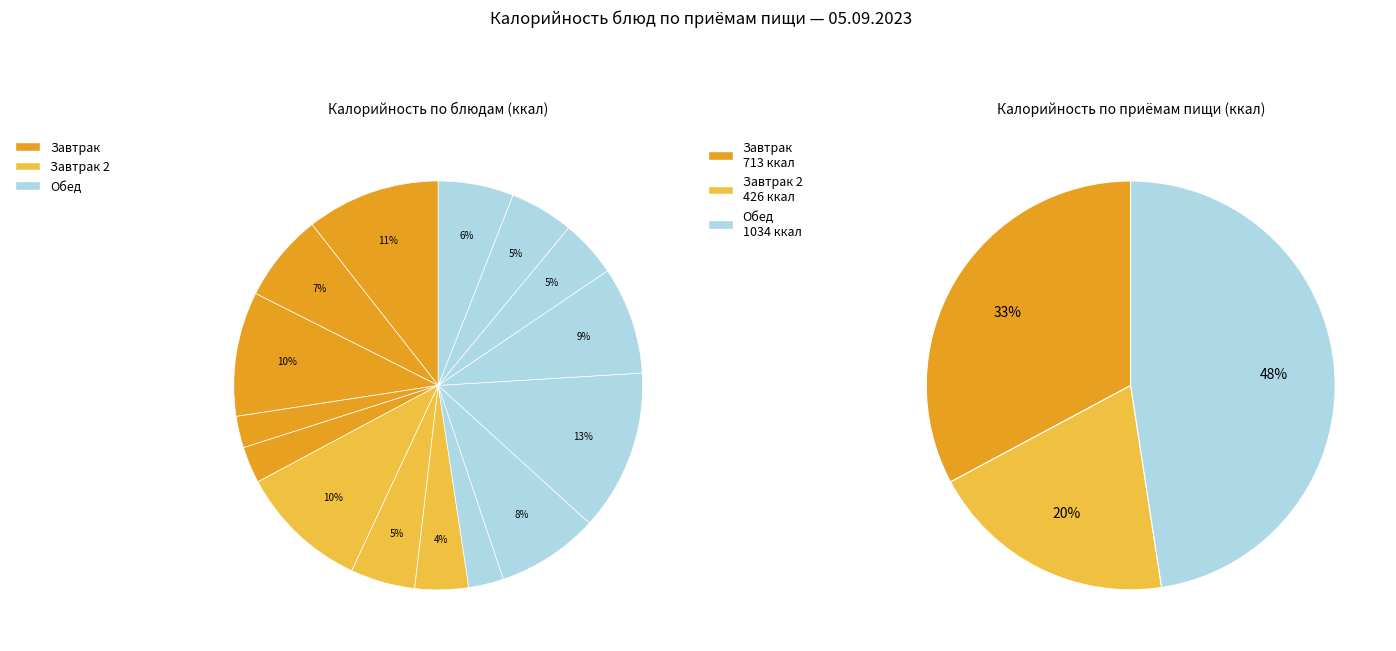

Is it true that банан is 24% of the pie?

False